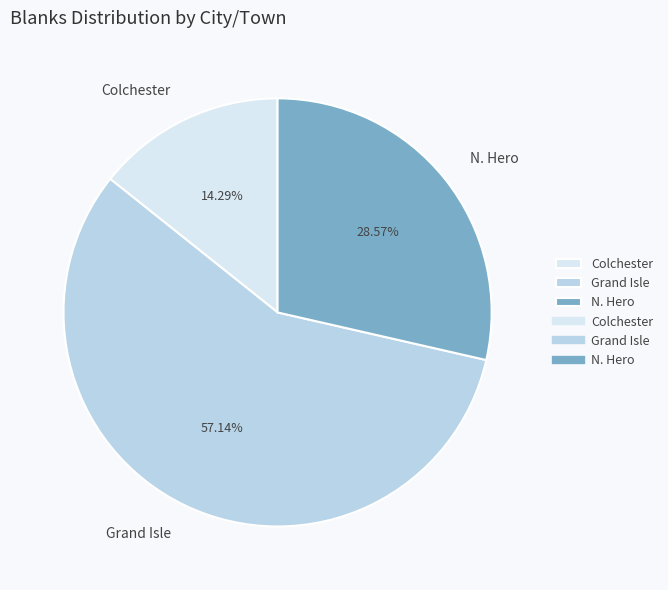

How many slices are in this pie chart?

3